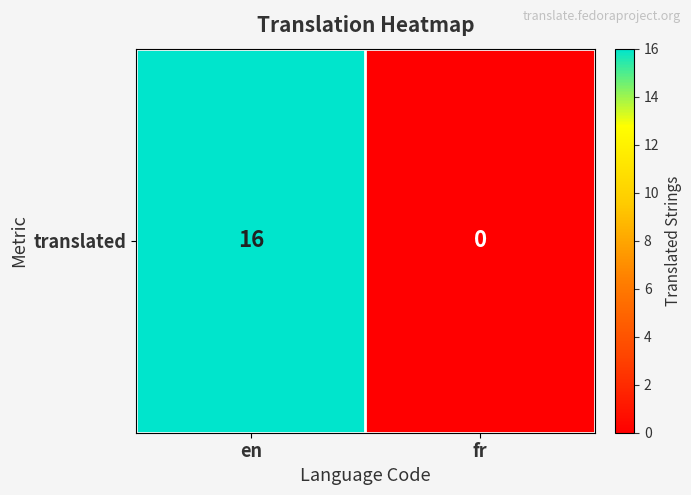

List the labels in order of value, smallest first.

fr, en